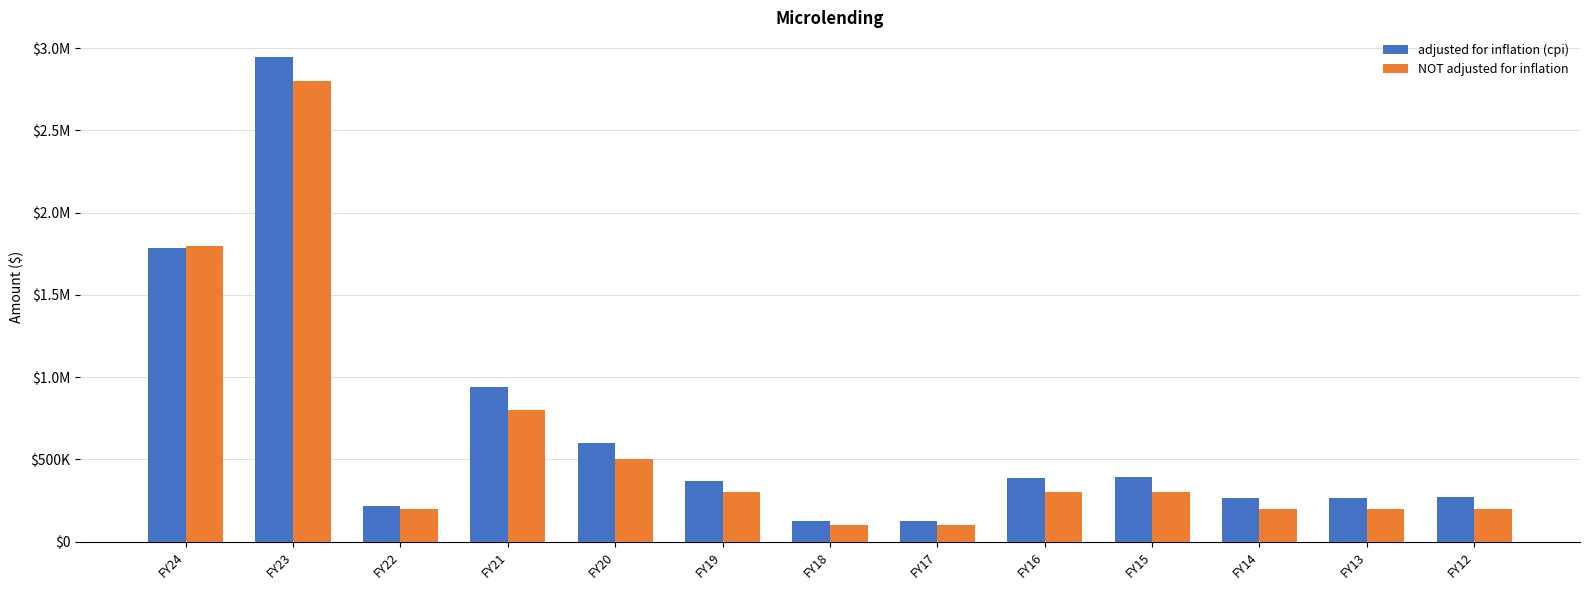

List the labels in order of NOT adjusted for inflation value, smallest first.

FY18, FY17, FY22, FY14, FY13, FY12, FY19, FY16, FY15, FY20, FY21, FY24, FY23